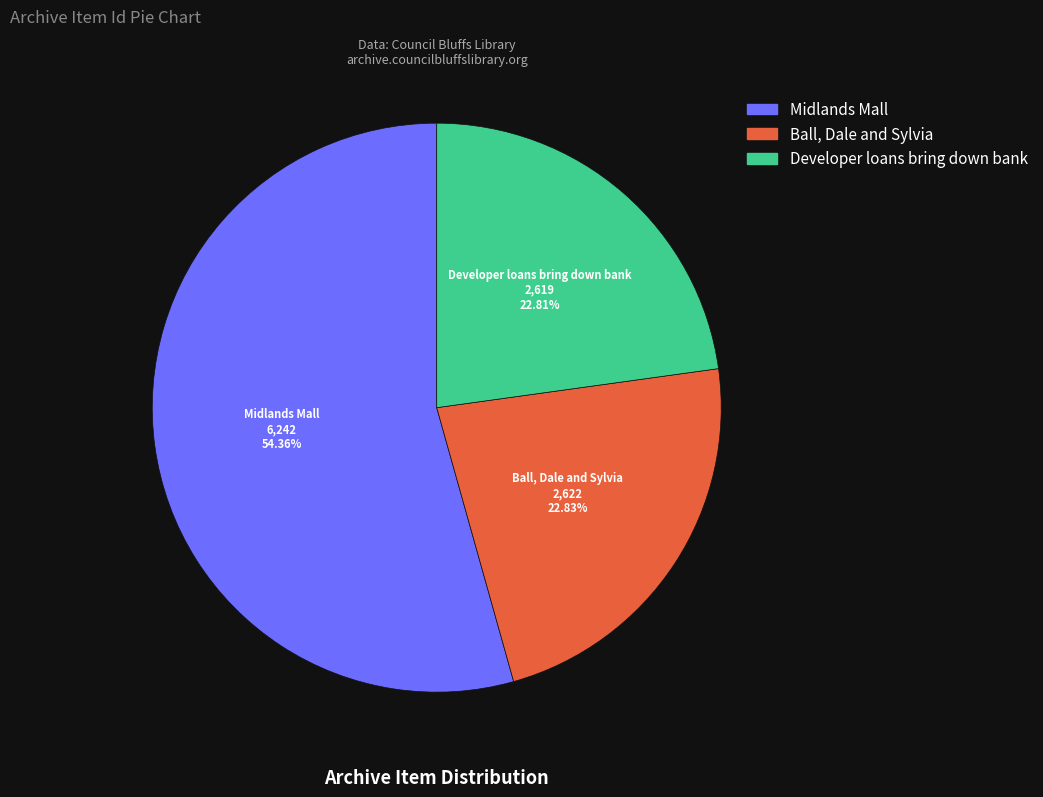

What is the majority slice?

Midlands Mall